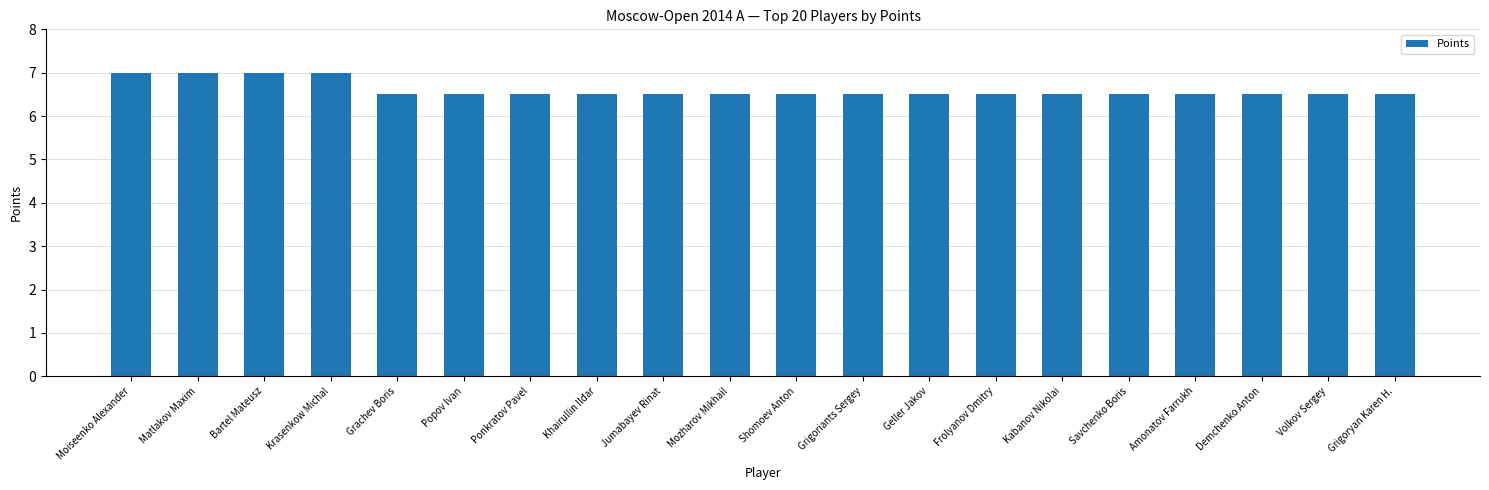

What is the ratio of the value at Matlakov Maxim to the value at Krasenkow Michal?

1.0